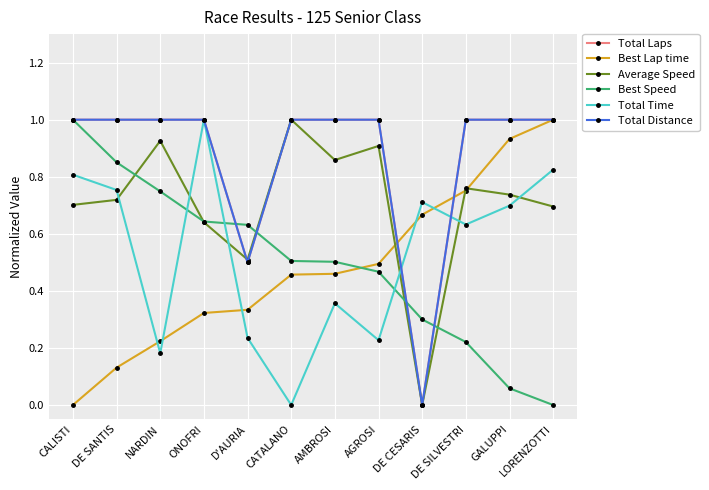

What is the sum of all Total Time values?

6.4